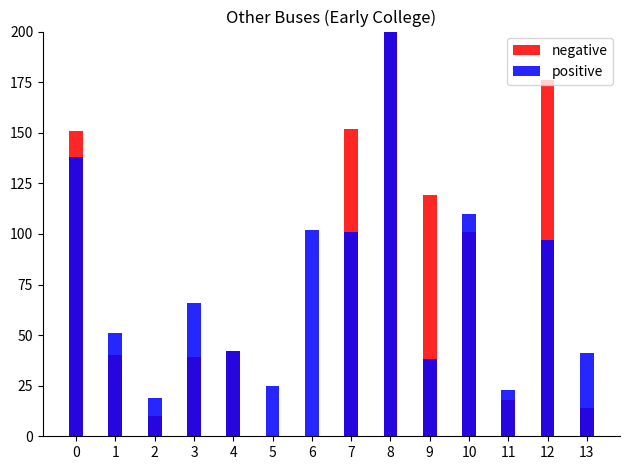

Reading left to right, transcribe all the data shown in this chart.

negative: 151	40	10	39	42	0	0	152	444	119	101	18	176	14
positive: 138	51	19	66	42	25	102	101	294	38	110	23	97	41